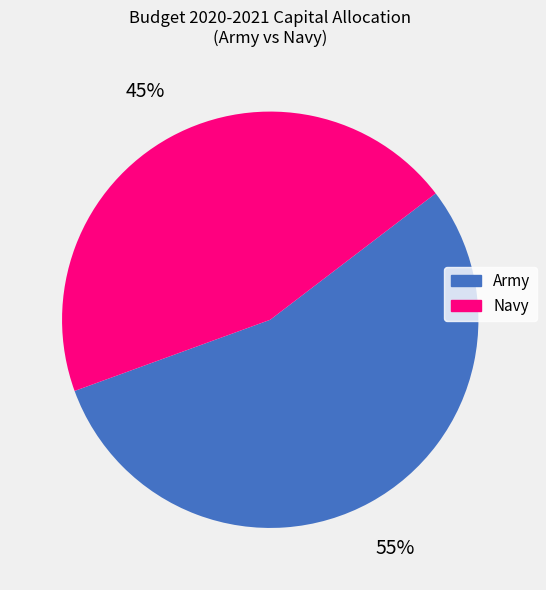

Which has a higher value, Navy or Army?

Army